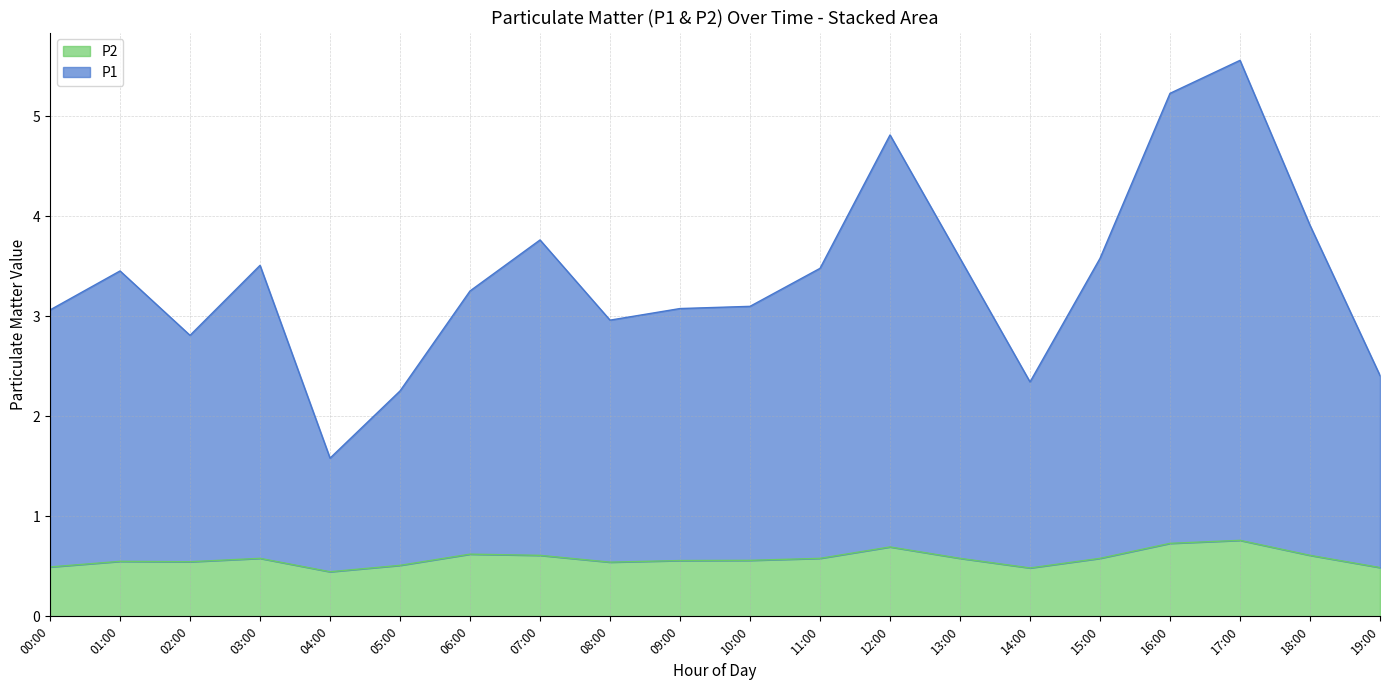

What is the total value across all series at 02:00?

2.8